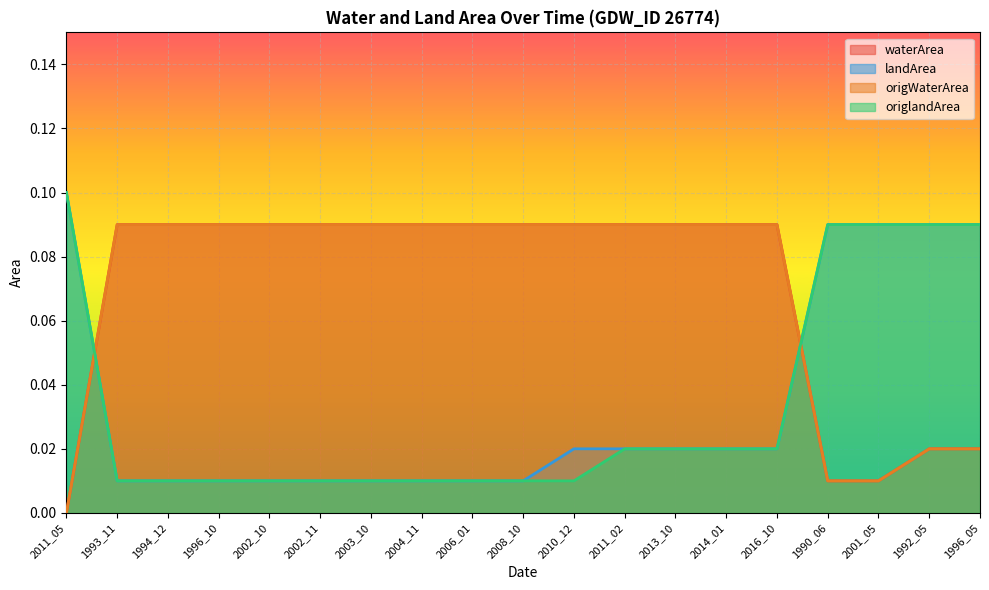

True or false: origWaterArea and origlandArea cross at least once.

True